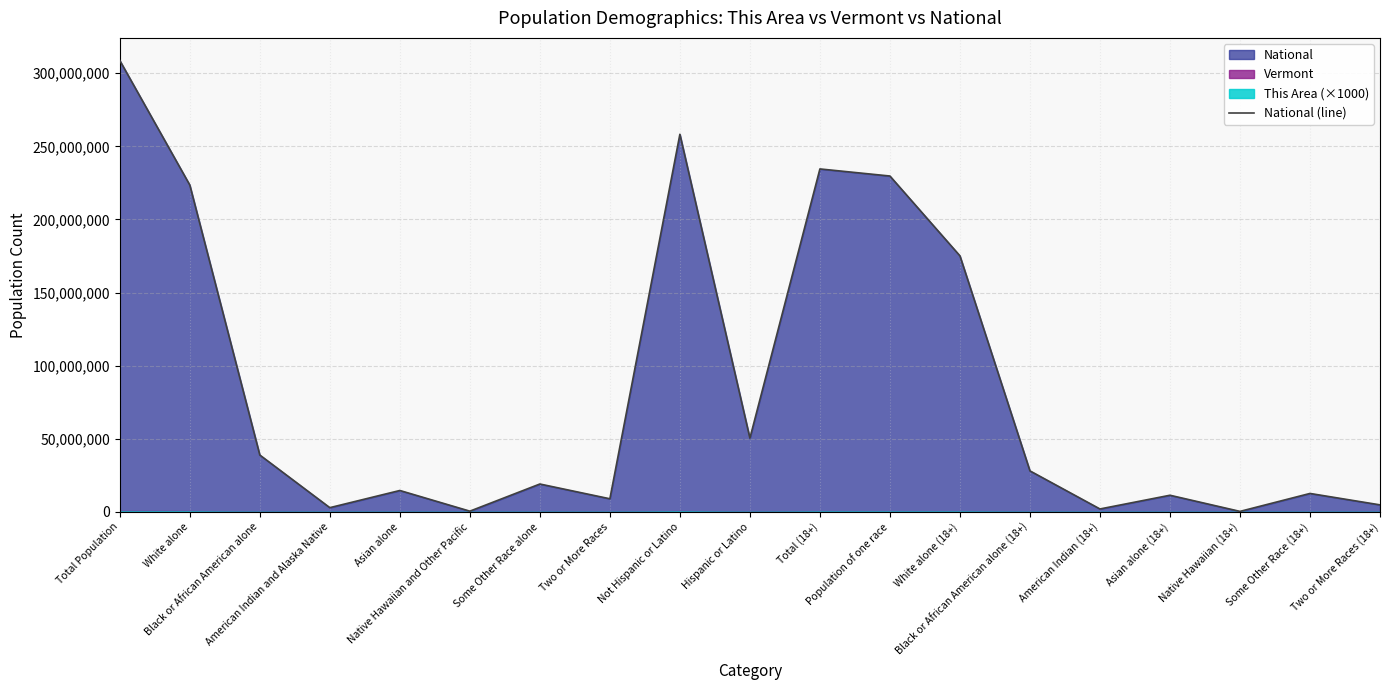

Reading left to right, transcribe all the data shown in this chart.

308745538	223553265	38929319	2932248	14674252	540013	19107368	9009073	258267944	50477594	234564071	229723394	175134916	28088003	2043876	11422616	382409	12651574	4840677